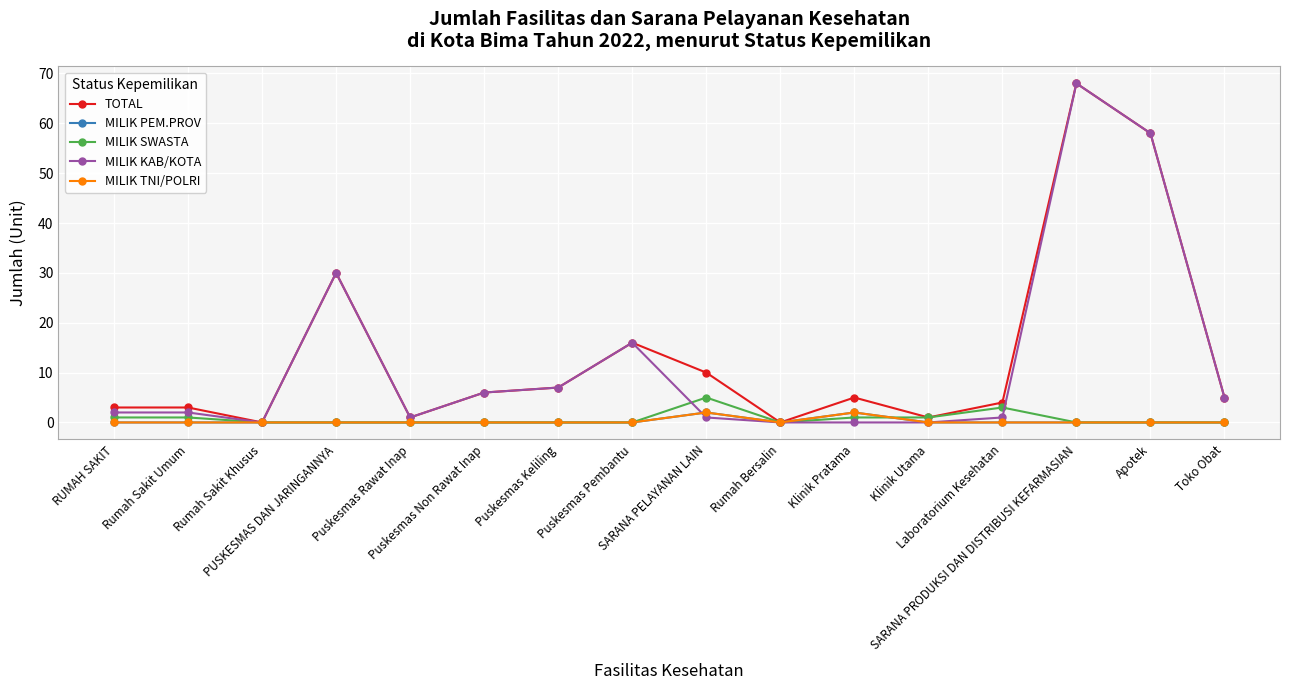

Does the chart have visible grid lines?

Yes